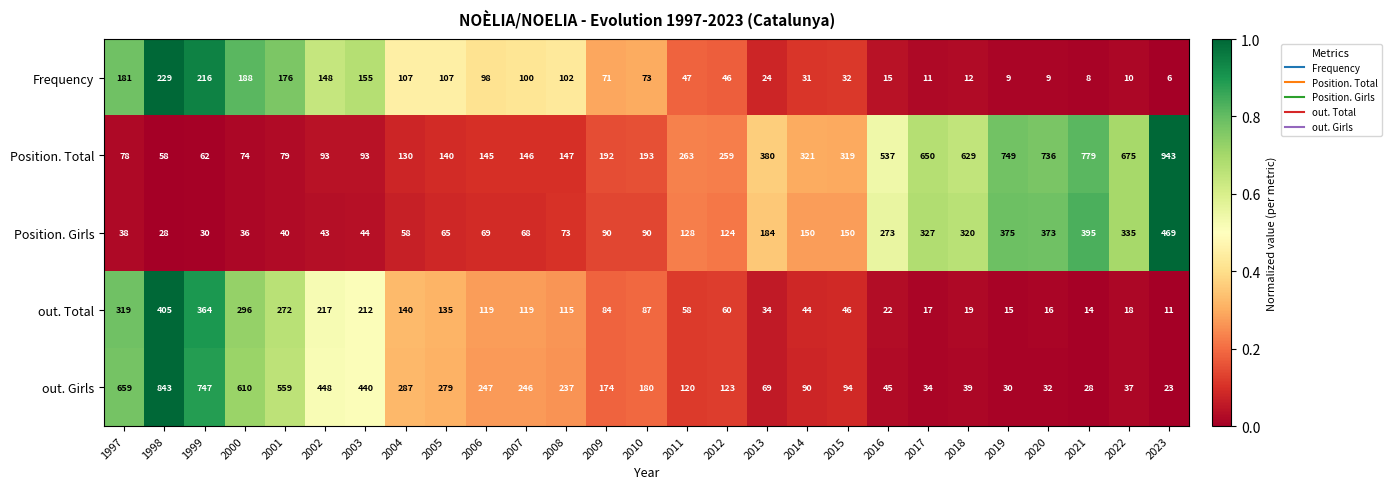

Which series has the largest total across all categories?

Position. Total